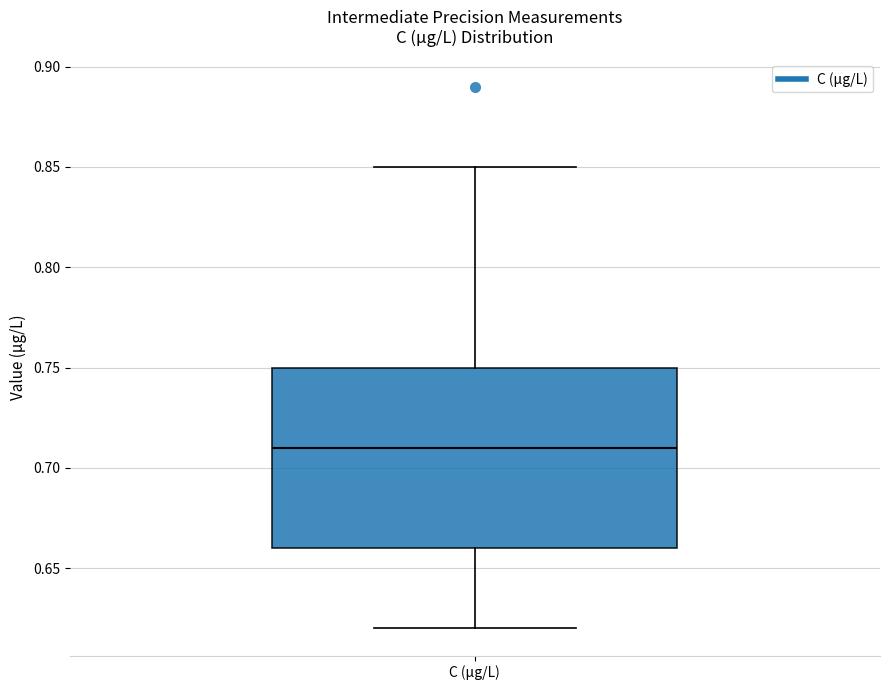

Where does the median line of the box for C (μg/L) sit on the y-axis? The values are not printed on the chart, so give them approximately, as read against the axis.

0.71